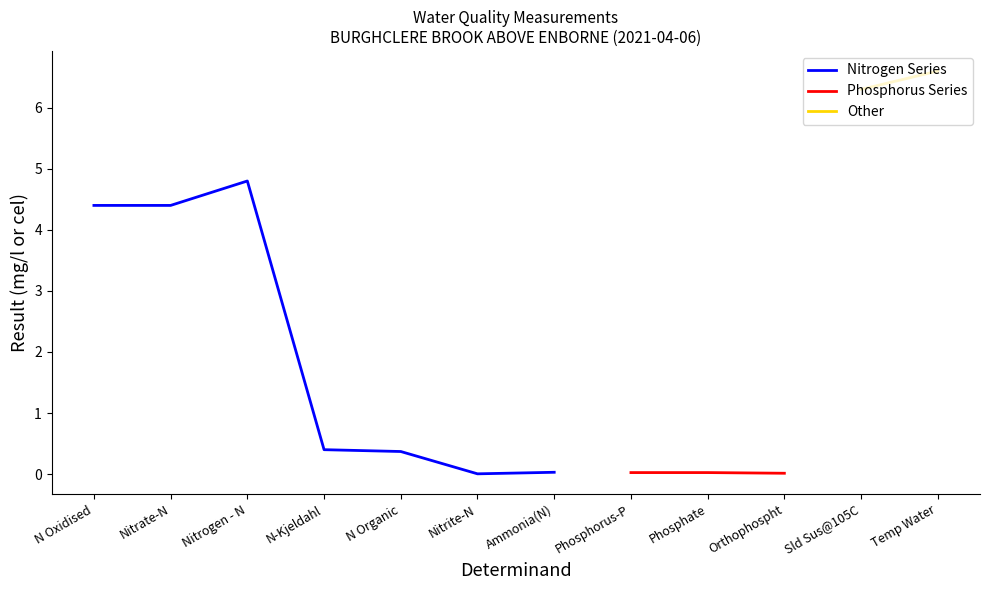

The chart shows a value of 6.3 at Sld Sus@105C. True or false?

True